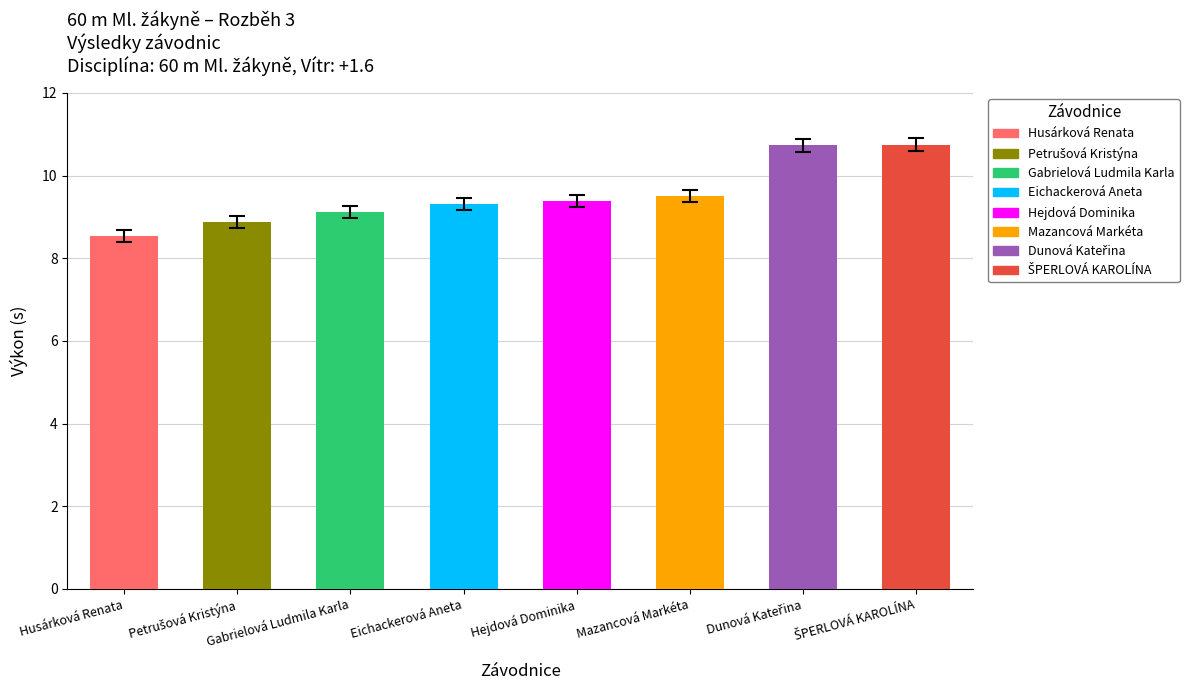

What is the ratio of the value at Gabrielová Ludmila Karla to the value at Mazancová Markéta?

1.0